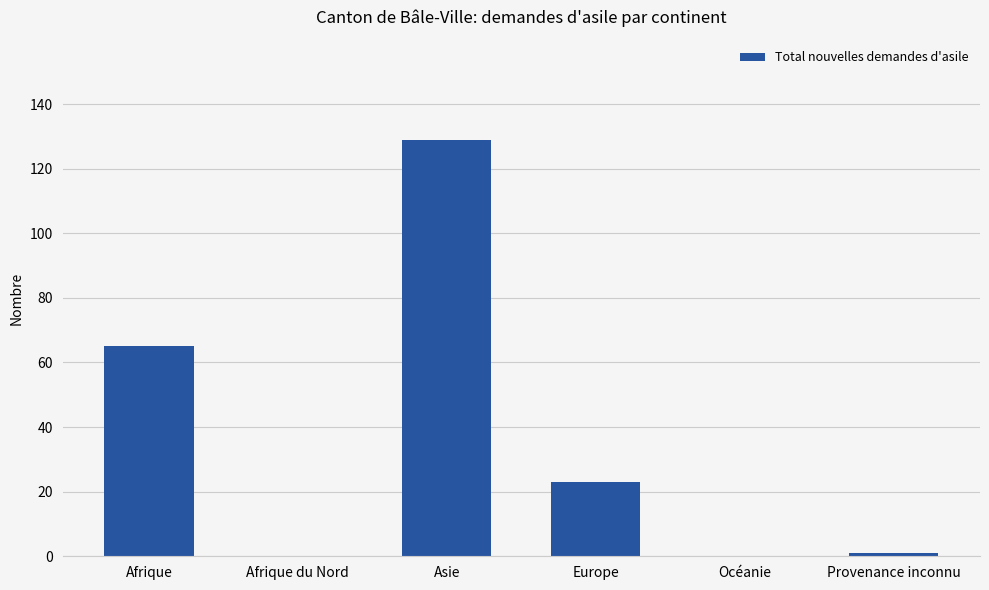

What is the change in value from Europe to Provenance inconnu?

-22